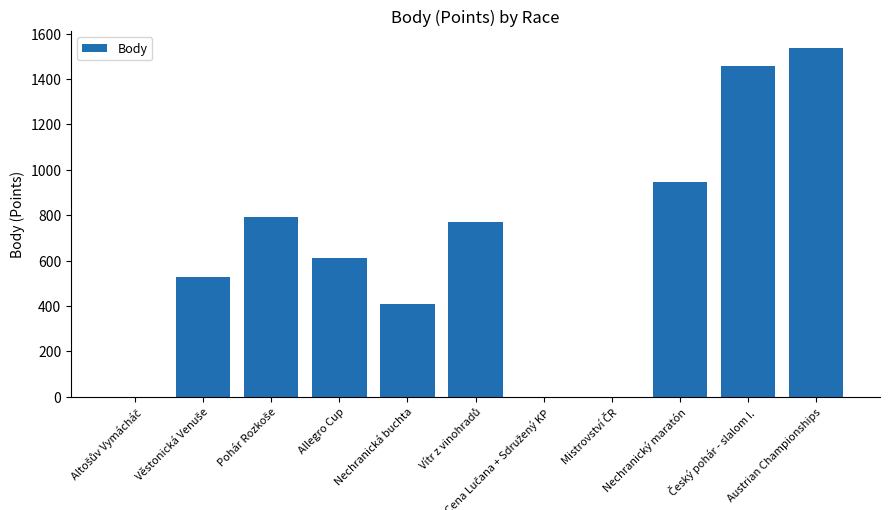

The chart shows a value of 1380 at Nechranický maratón. True or false?

False